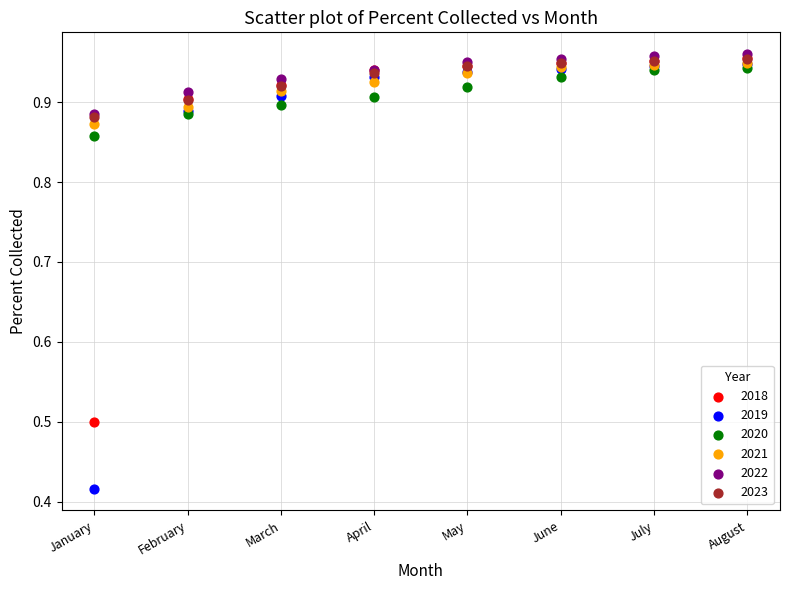

Which series has the largest Y range (max minus min)?

2019